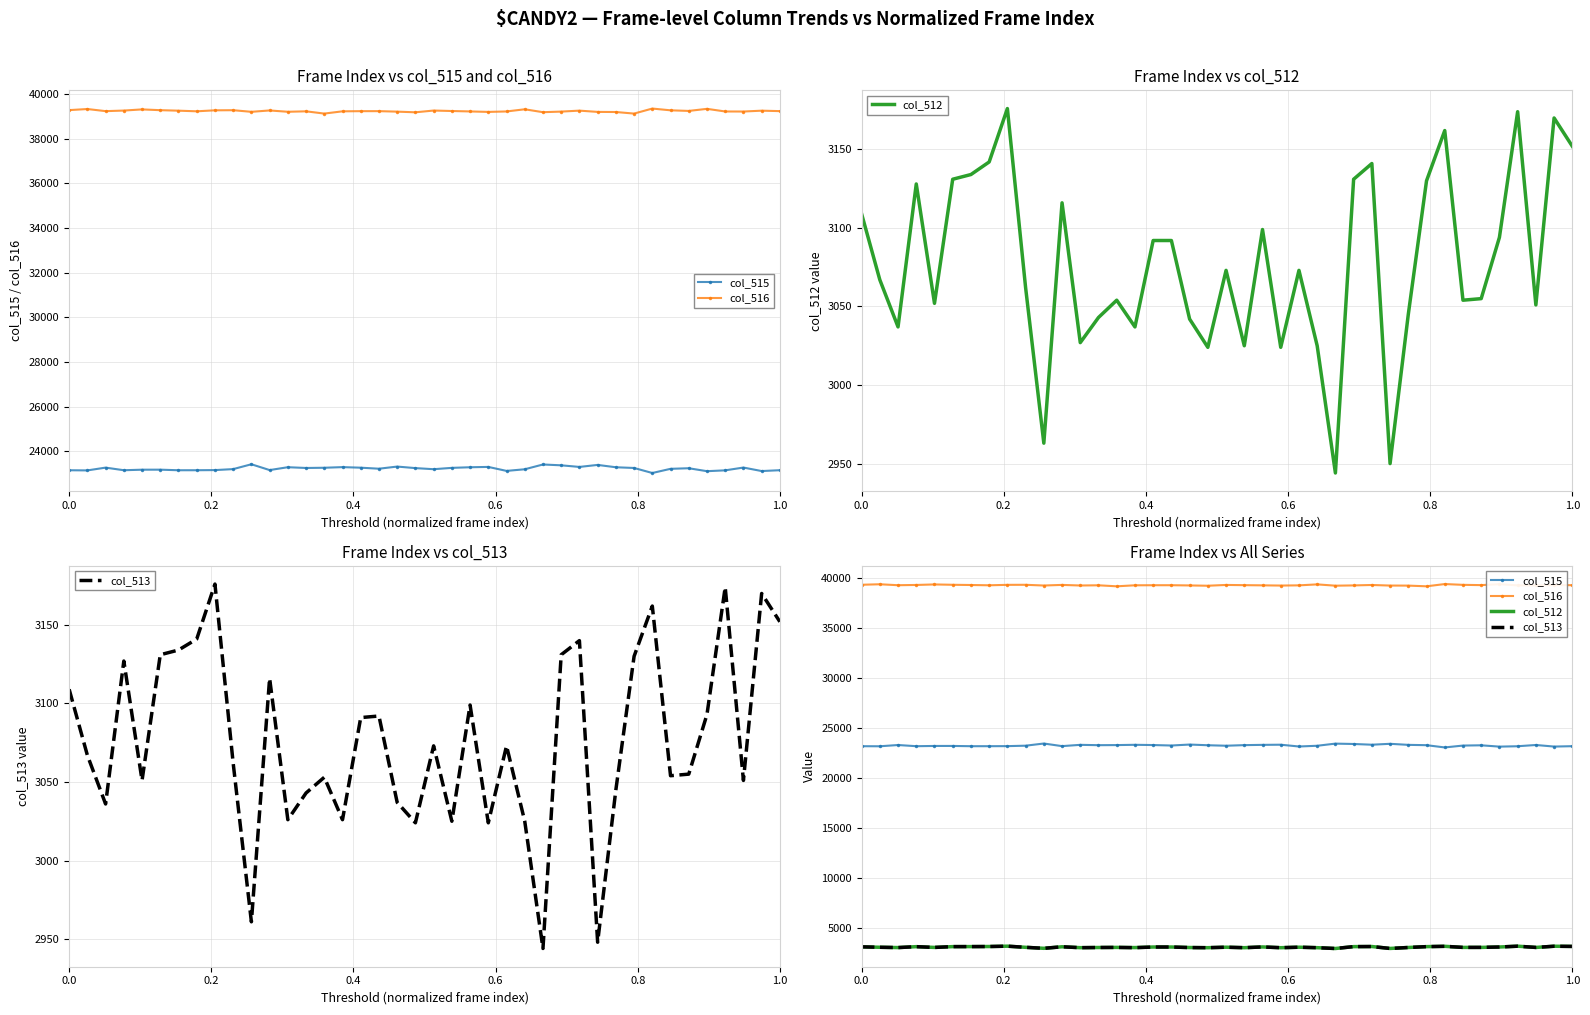

Count the number of data series in this chart.

4